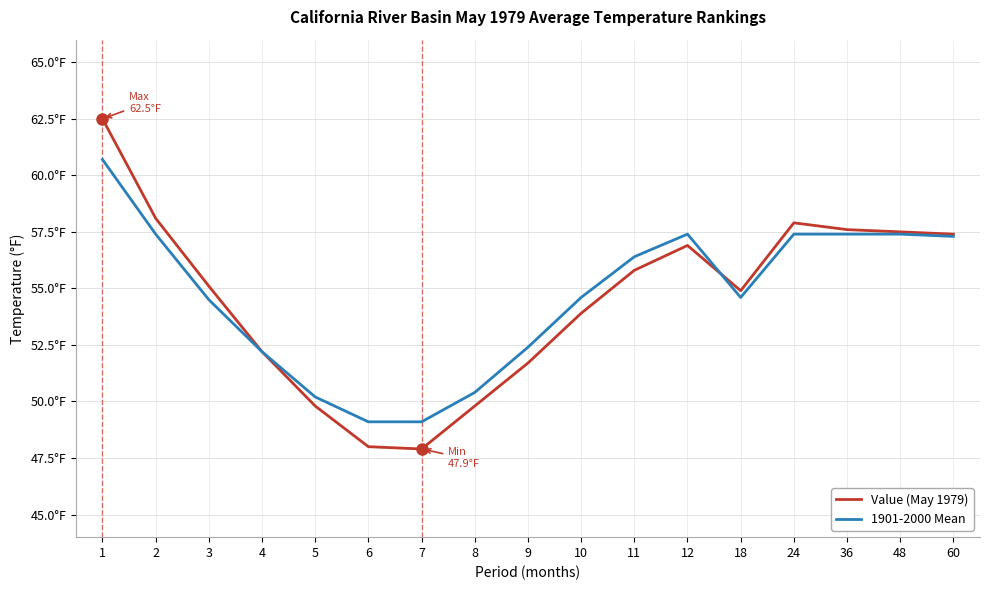

List the series in order of their peak value, highest first.

Value (May 1979), 1901-2000 Mean